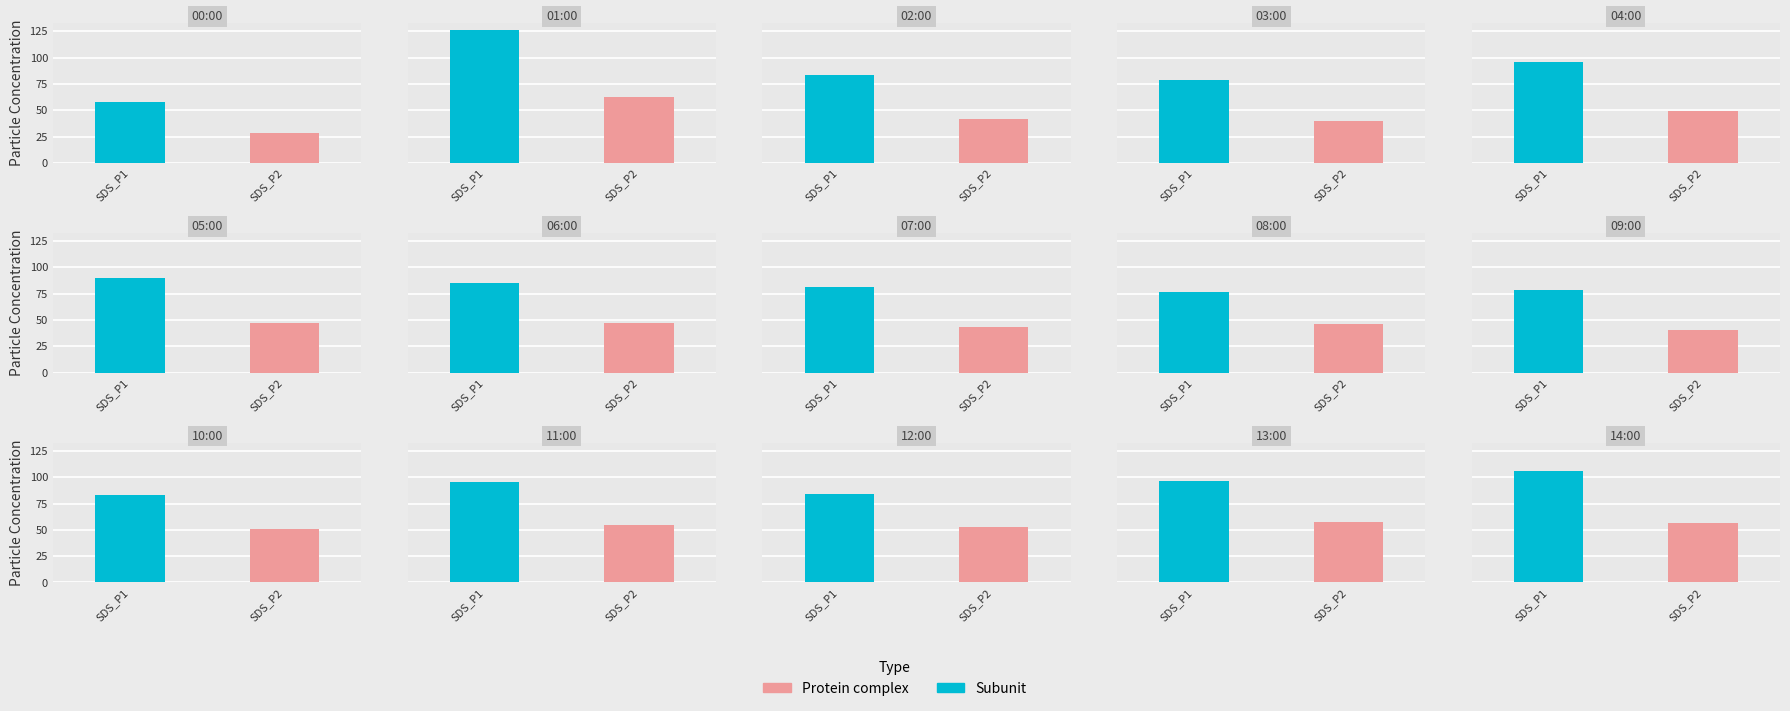

At how many categories does at least one series exceed 82?

10